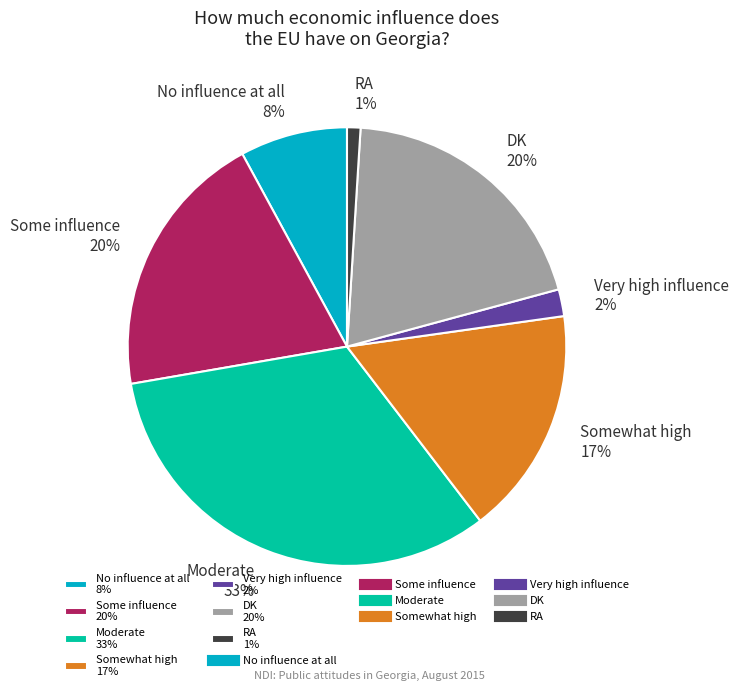

What percentage is the No influence at all slice, to the nearest percent?

8%